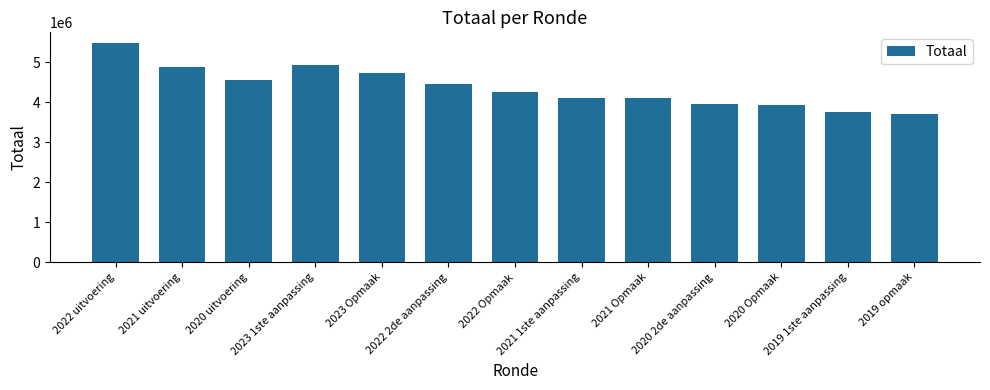

What is the difference between the maximum and minimum values?

1777487